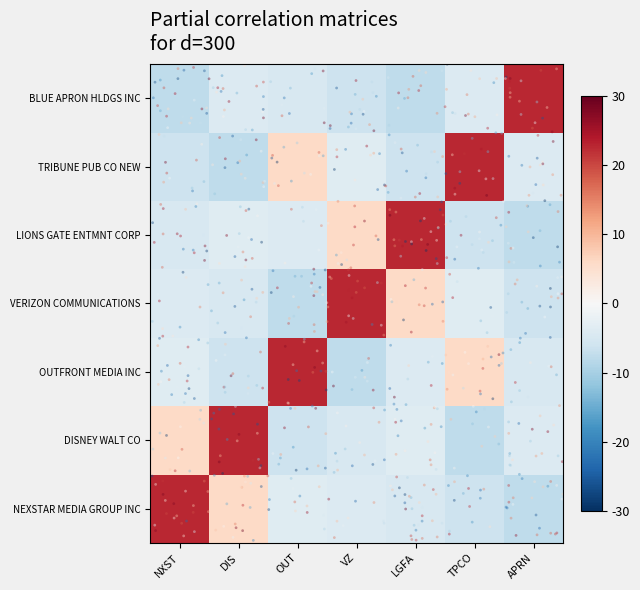

Reading left to right, list all the values displayed in this chart.

NEXSTAR MEDIA GROUP INC: 22.6	6.0	-3.7	-4.1	-4.8	-6.1	-7.7
DISNEY WALT CO: 6.0	22.6	-6.1	-4.8	-3.7	-7.7	-4.1
OUTFRONT MEDIA INC: -3.7	-6.1	22.6	-7.7	-4.1	6.0	-4.8
VERIZON COMMUNICATIONS: -4.1	-4.8	-7.7	22.6	6.0	-3.7	-6.1
LIONS GATE ENTMNT CORP: -4.8	-3.7	-4.1	6.0	22.6	-6.1	-7.7
TRIBUNE PUB CO NEW: -6.1	-7.7	6.0	-3.7	-6.1	22.6	-4.1
BLUE APRON HLDGS INC: -7.7	-4.1	-4.8	-6.1	-7.7	-4.1	22.6